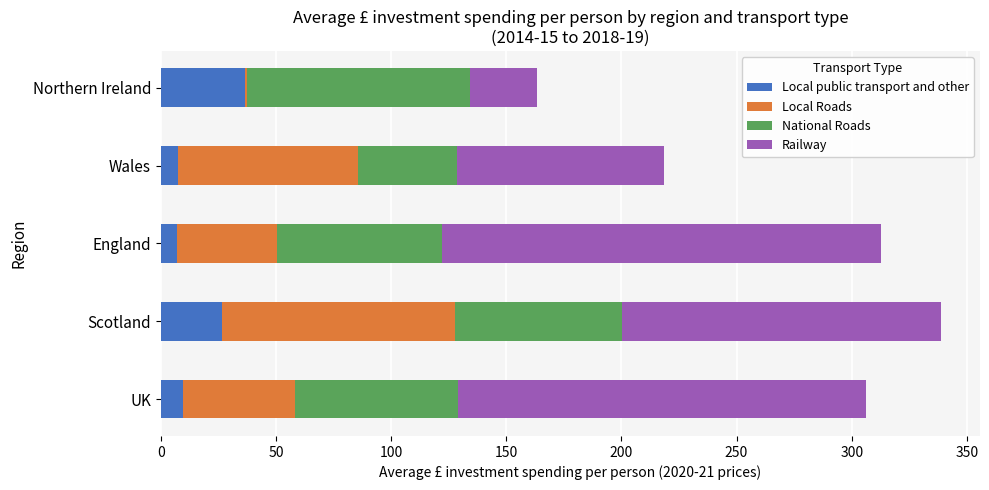

What is the approximate value of Local public transport and other at UK?

9.5